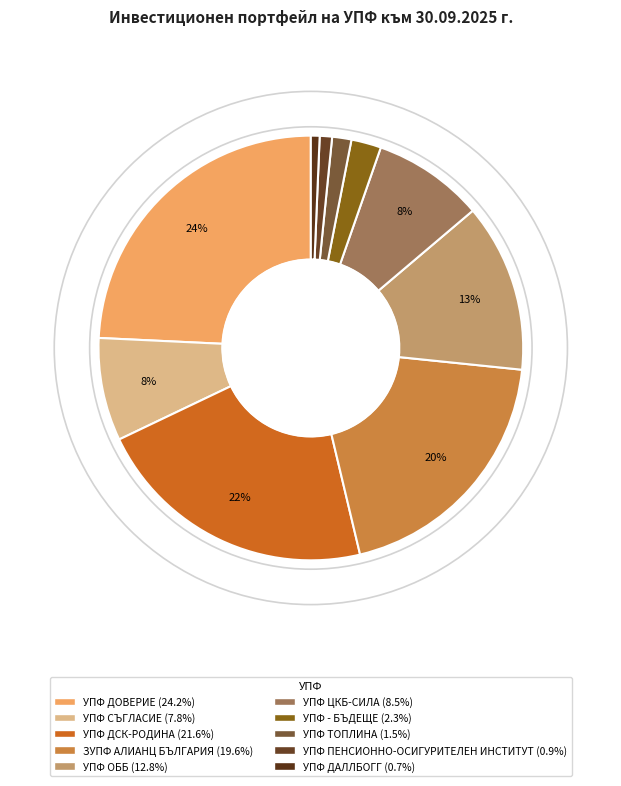

The ЗУПФ АЛИАНЦ БЪЛГАРИЯ slice represents 27% of the pie. True or false?

False